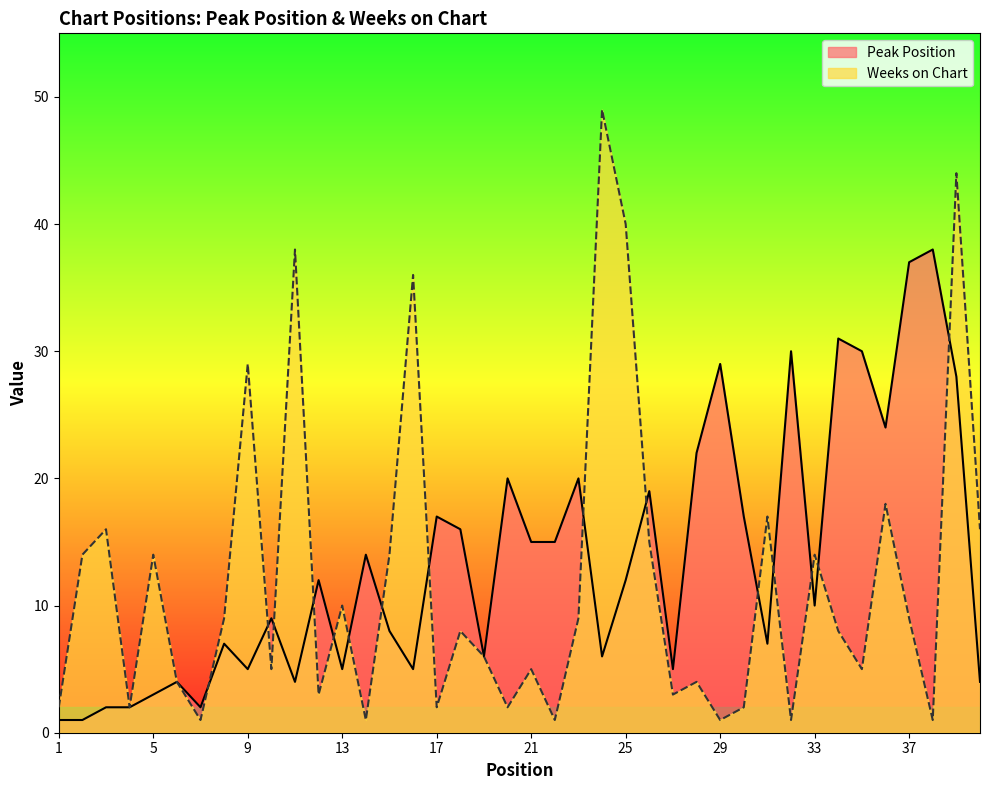

Which series changed the most between 13 and 23?

Peak Position